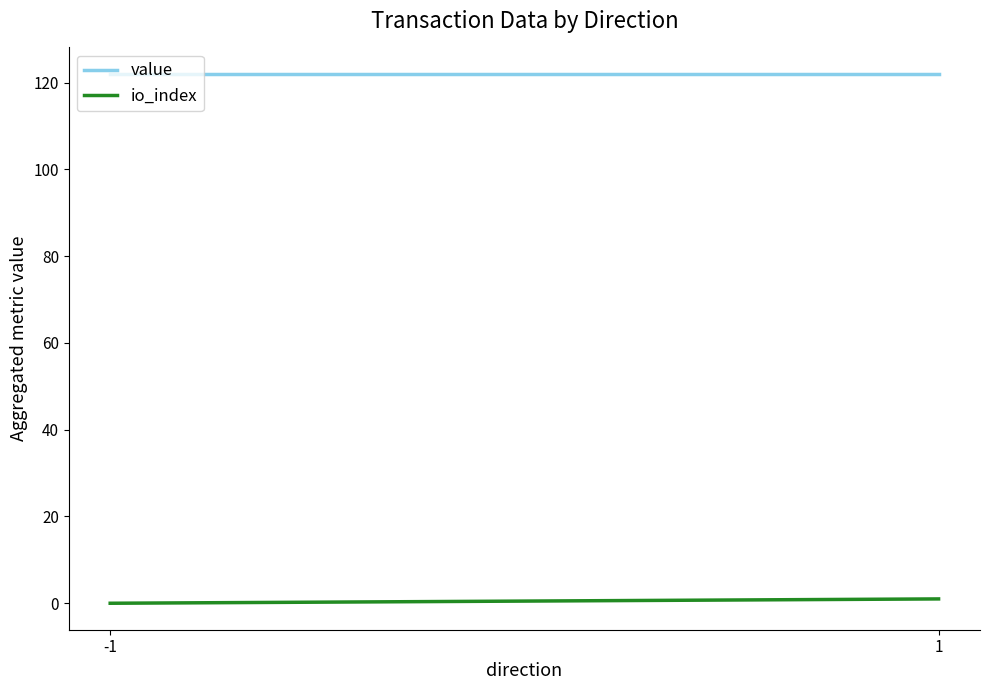

The value of io_index at 1 is 1.0. True or false?

True